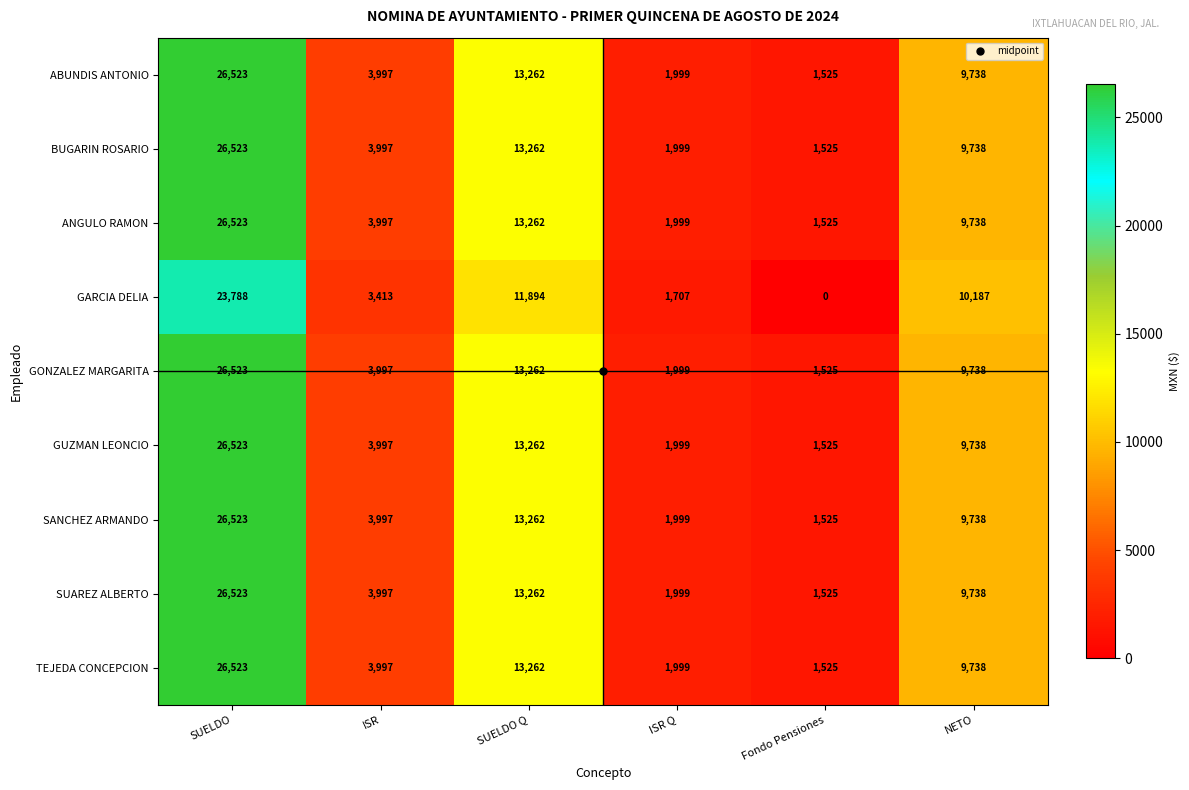

The value of GONZALEZ MARGARITA at ISR is 7097. True or false?

False